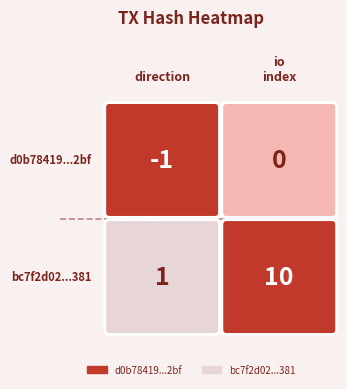

What is the spread (max minus min) of values at 0?

2